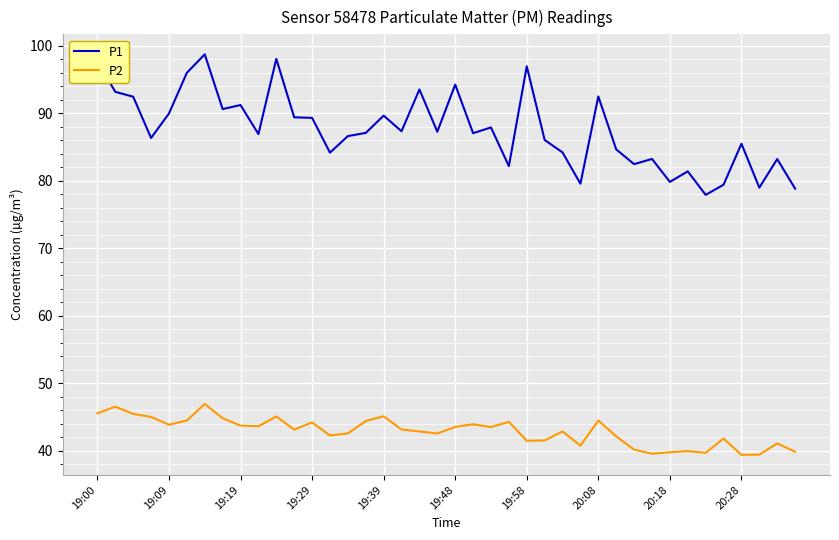

What is the average value of the P1 series?

87.5